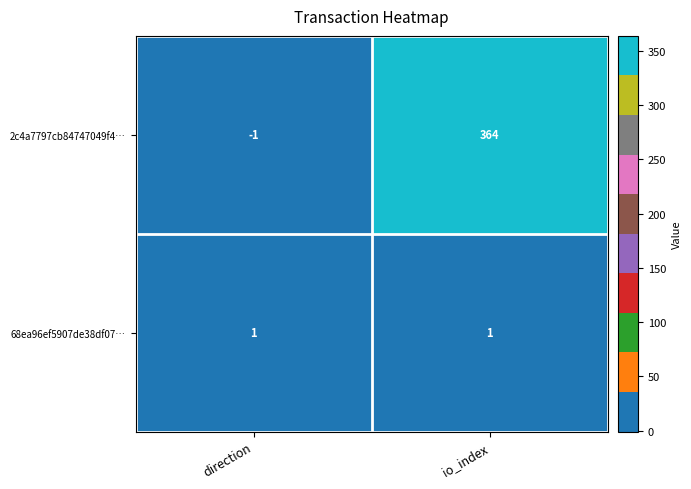

How many series are shown in this chart?

2